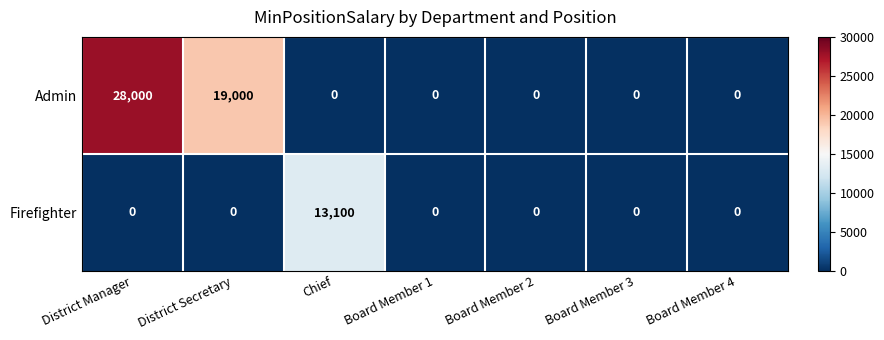

Count the number of data series in this chart.

2